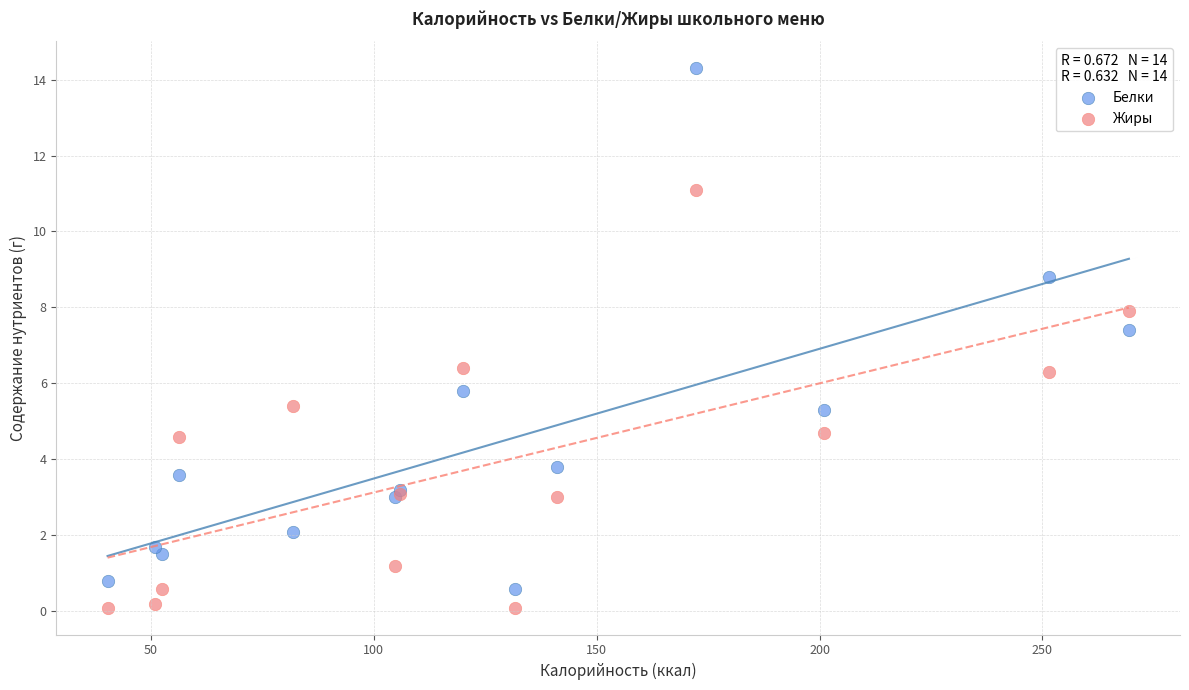

Across all series, what Y value is closest to 7?

7.4